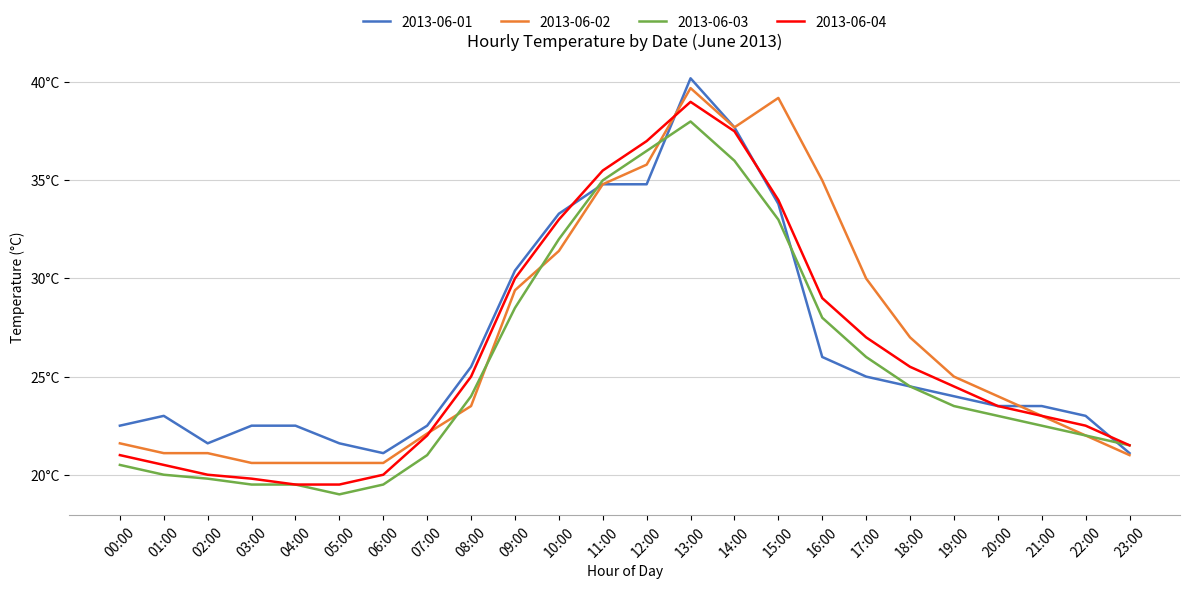

True or false: 2013-06-01 has more than 1 points higher than both neighbors.

True